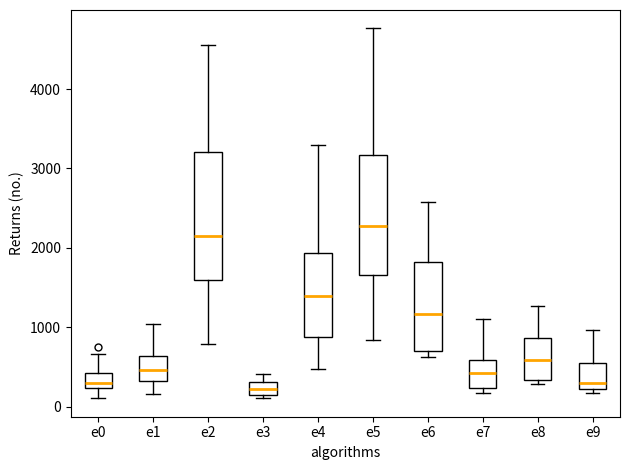

Which box is the tallest, from its lower edge to its upper edge?

e2